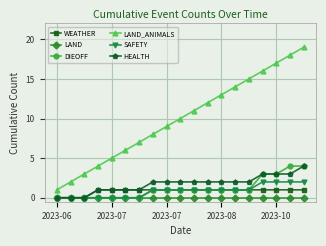

What is the value of the WEATHER point at the 4th from the left?

1